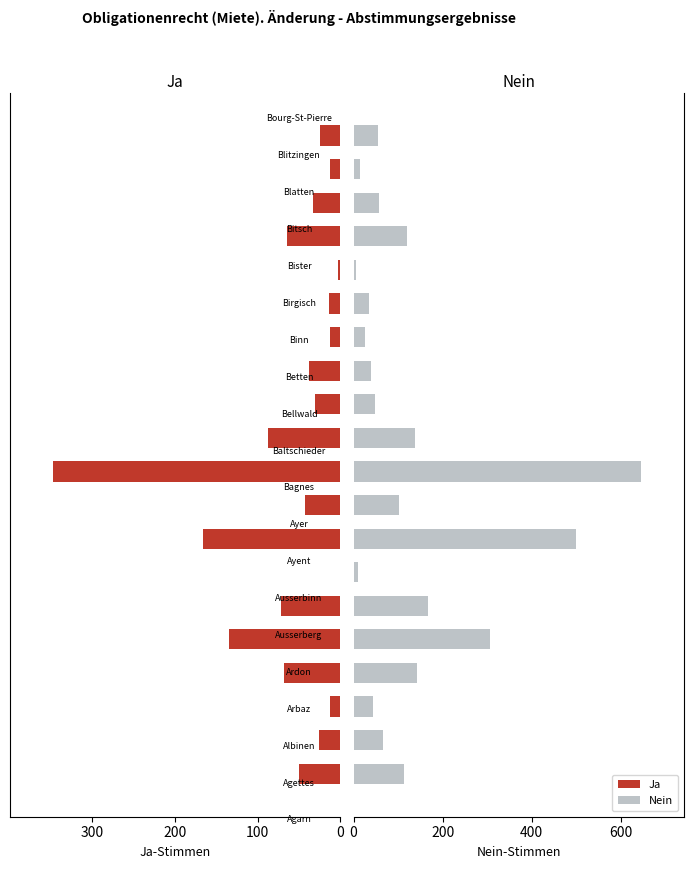

What is the maximum value for Ja?

347